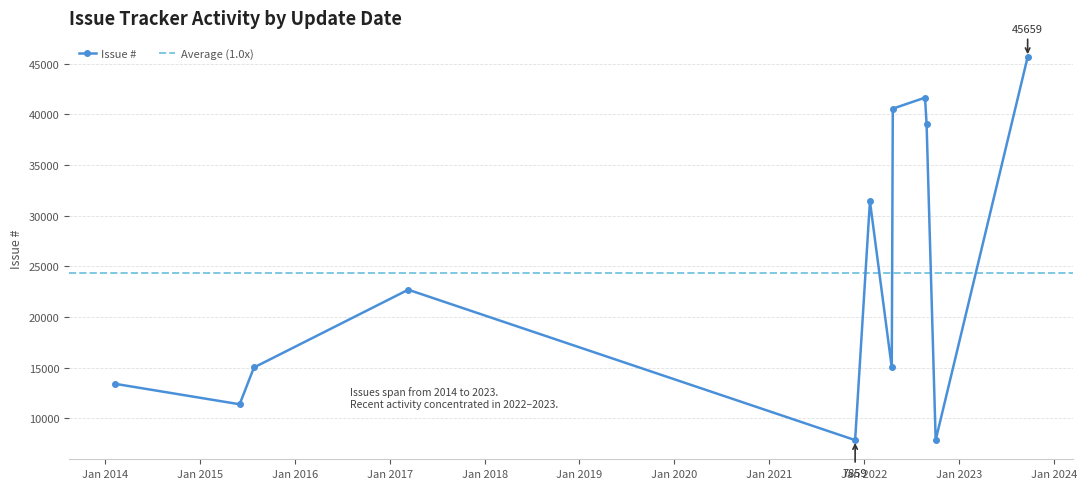

What is the highest value of the Issue # series?

45659